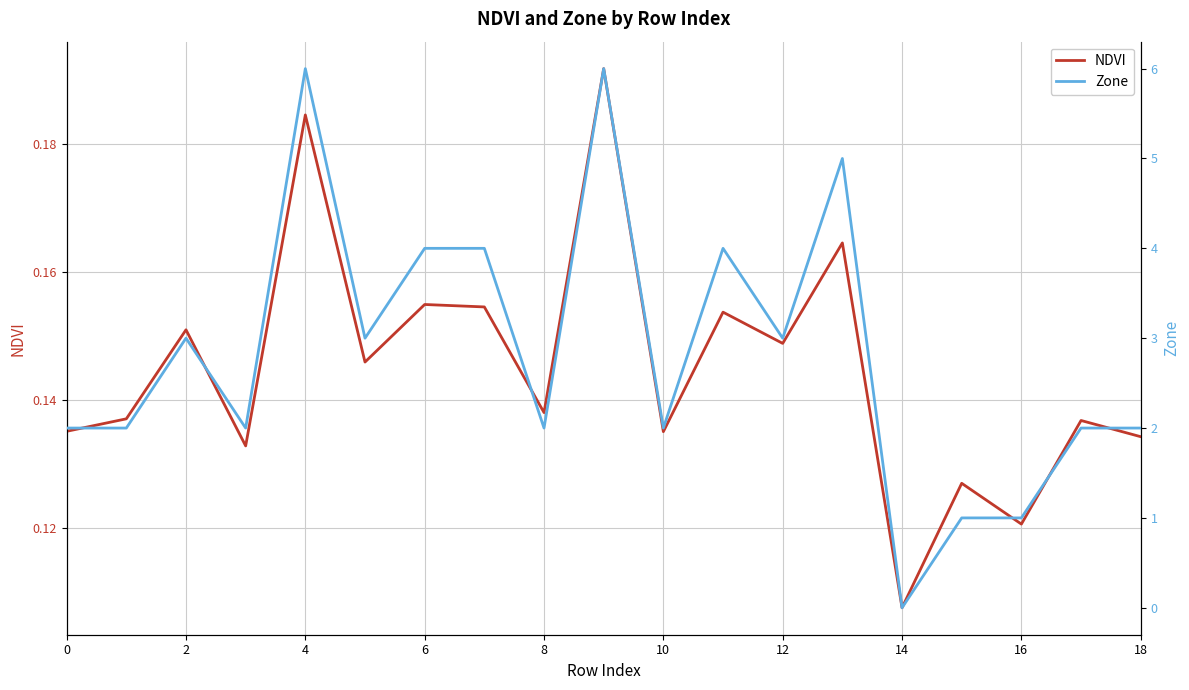

The value of Zone at 17 is 3.4. True or false?

False